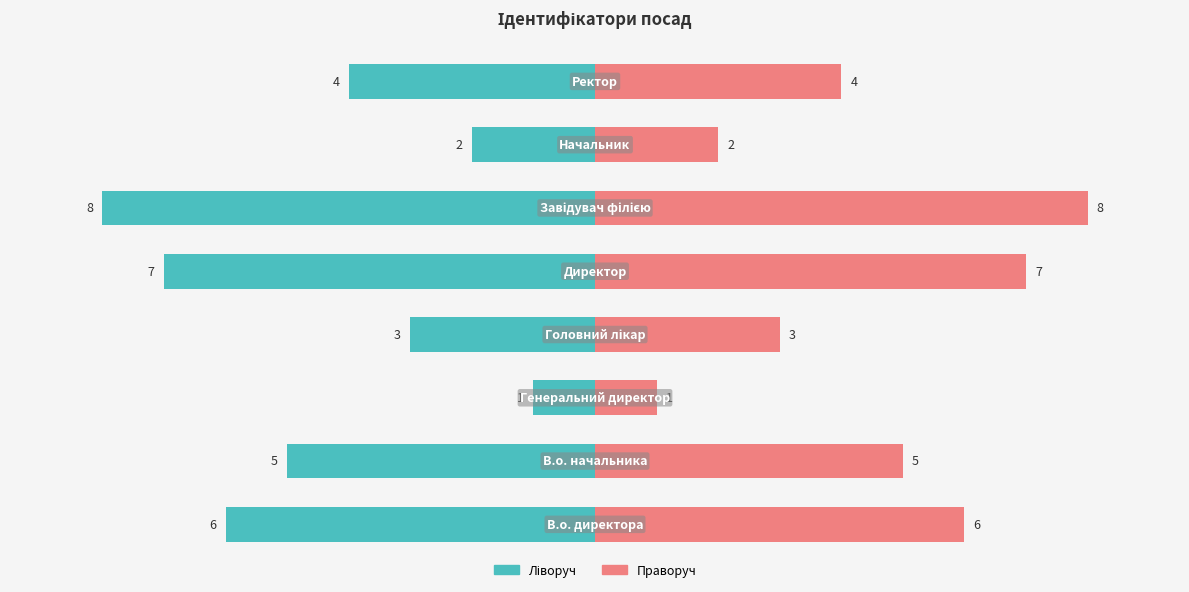

Reading right to left, extract all data points from this chart.

Ідентифікатор (ліво): 7=-4	6=-2	5=-8	4=-7	3=-3	2=-1	1=-5	0=-6
Ідентифікатор (право): 7=4	6=2	5=8	4=7	3=3	2=1	1=5	0=6